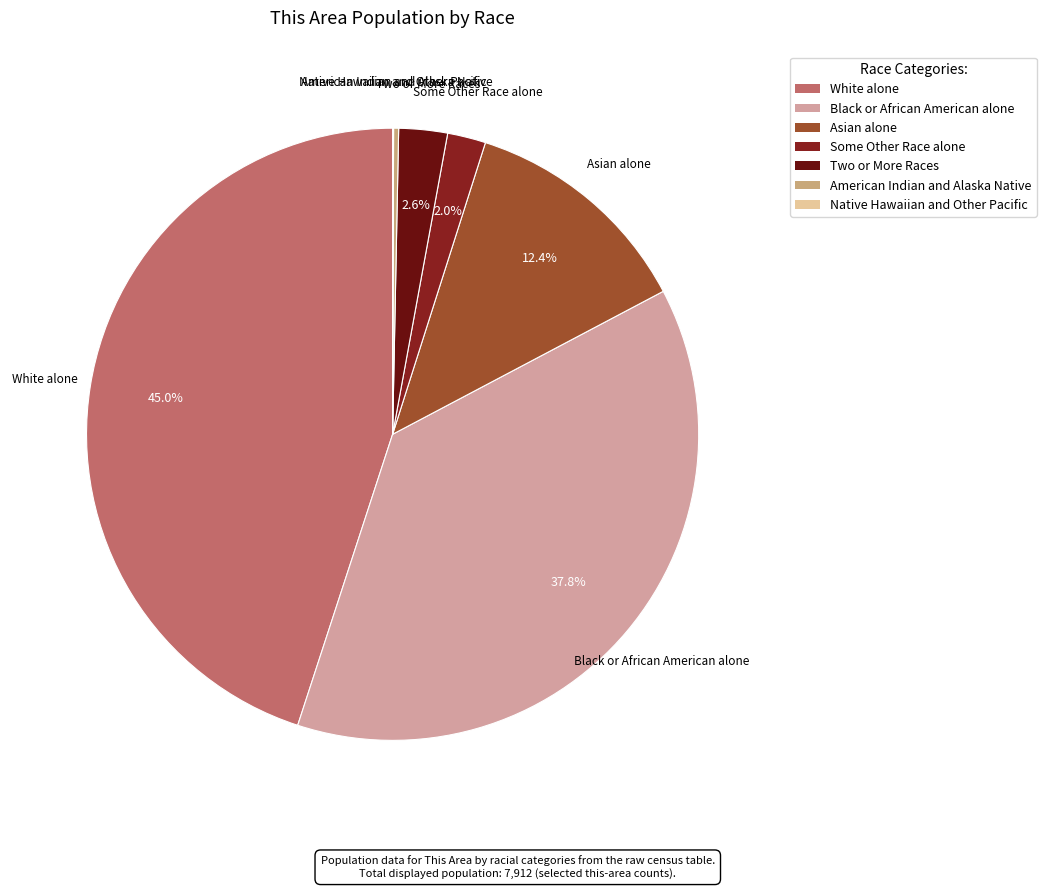

To the nearest percent, what percentage of the pie is White alone?

45%